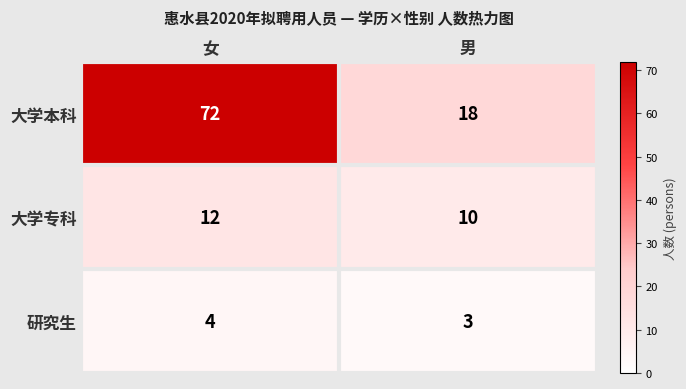

List the series in order of their peak value, lowest first.

研究生, 大学专科, 大学本科